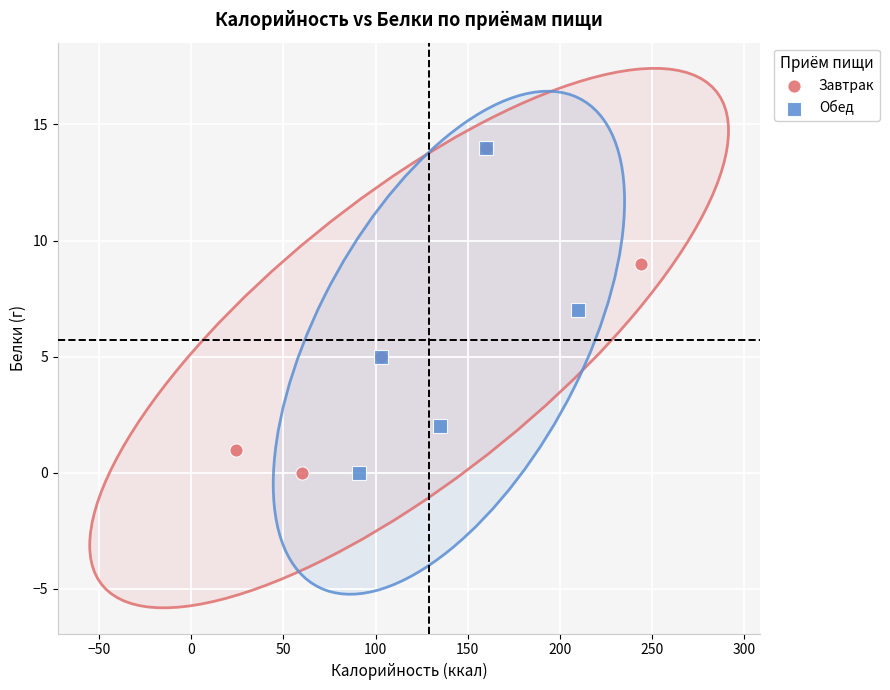

What are all the series names shown in the legend?

Завтрак, Обед